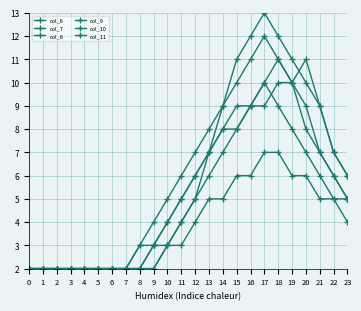

What is the minimum value shown in the chart?

2